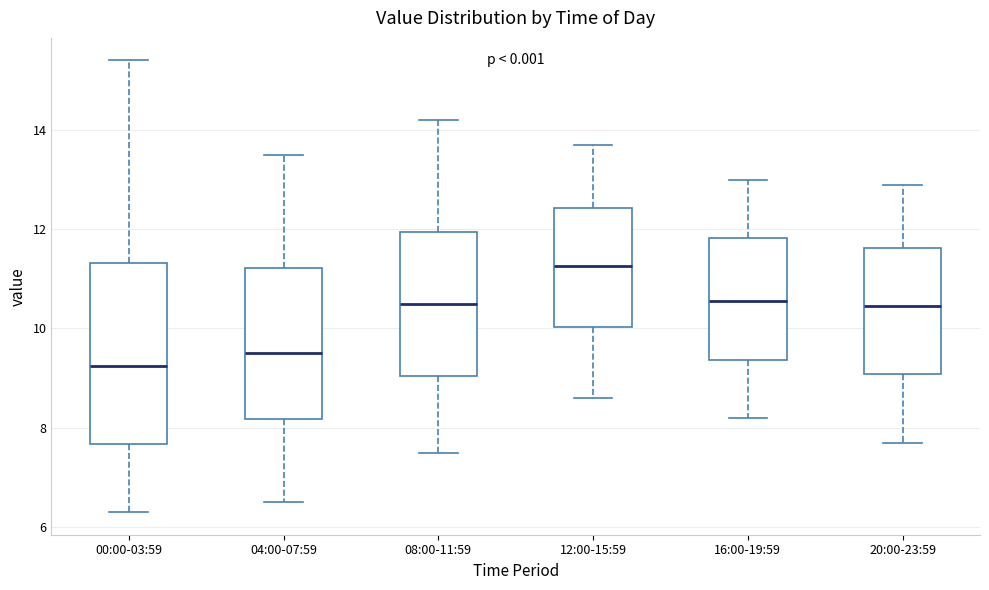

Comparing the boxes themselves (not the whiskers), which one is the tallest?

00:00-03:59